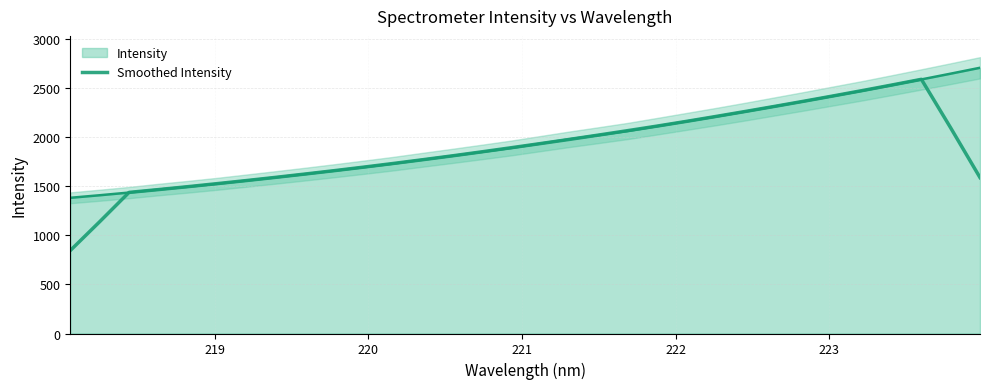

What is the average value?

1879.4